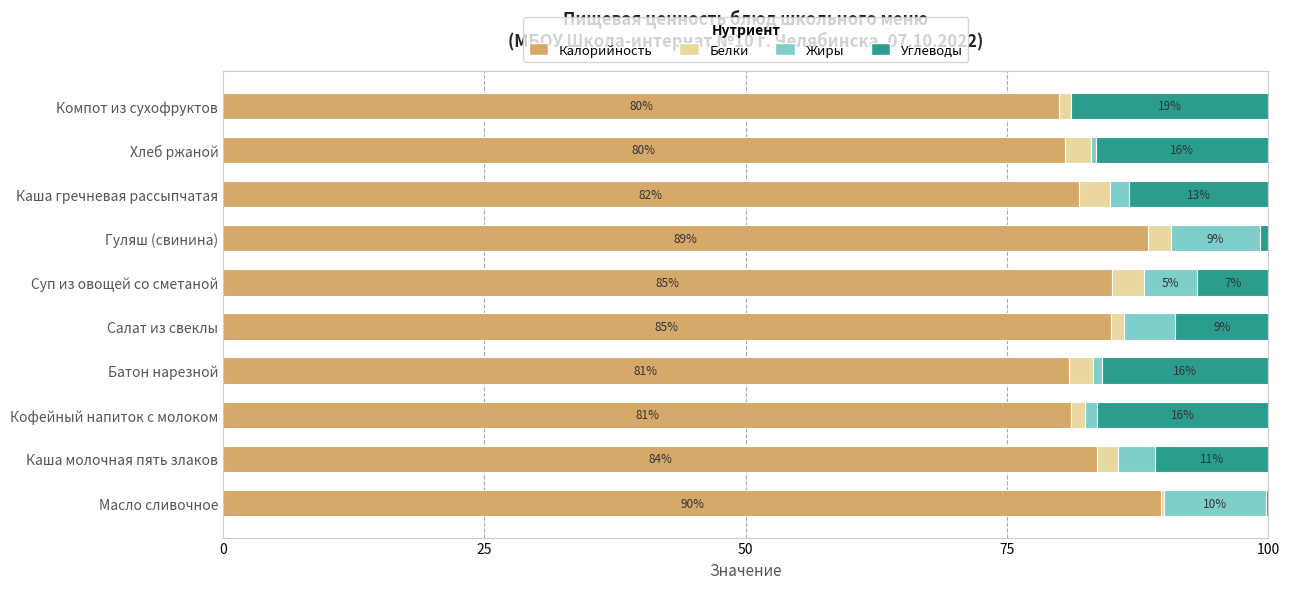

Reading left to right, transcribe all the data shown in this chart.

Калорийность: 89.8	83.6	81.1	80.9	84.9	85.1	88.5	81.9	80.5	80.0
Белки: 0.2	2.0	1.3	2.3	1.3	3.1	2.2	3.0	2.5	1.1
Жиры: 9.8	3.6	1.1	0.9	4.9	5.1	8.5	1.9	0.5	0.0
Углеводы: 0.3	10.8	16.4	15.9	8.9	6.8	0.8	13.3	16.5	18.9